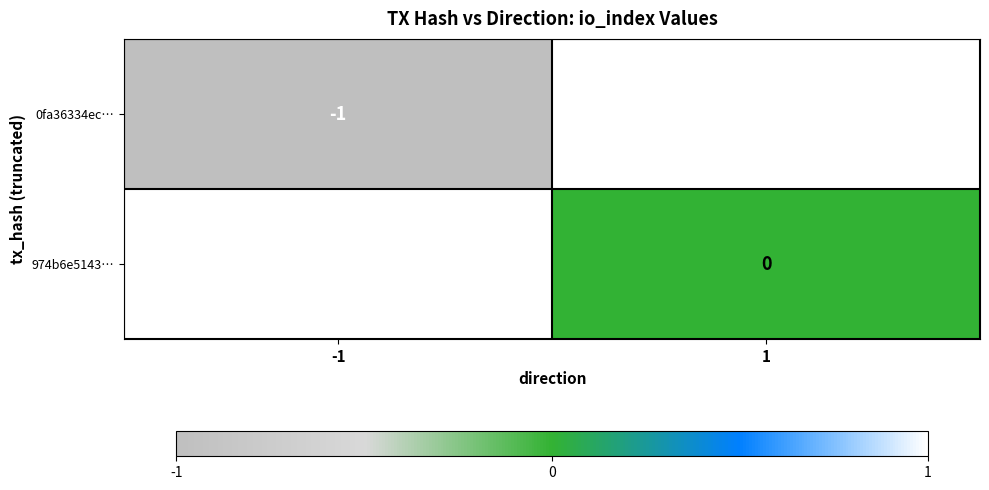

List the series in order of their overall mean, highest first.

974b6e5143…, 0fa36334ec…